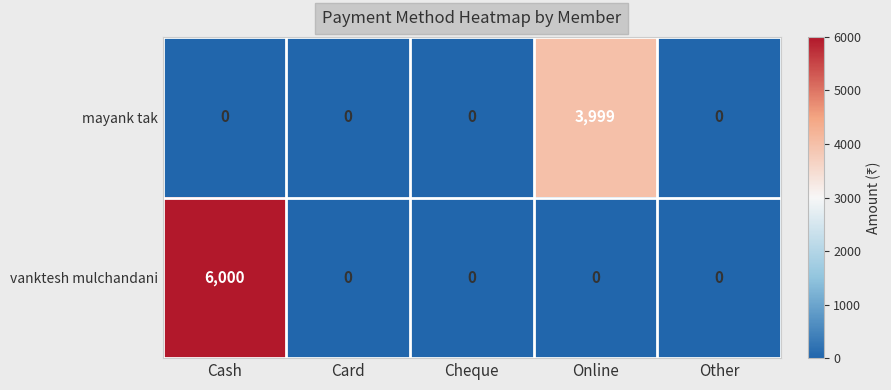

At how many categories does at least one series exceed 4207?

1